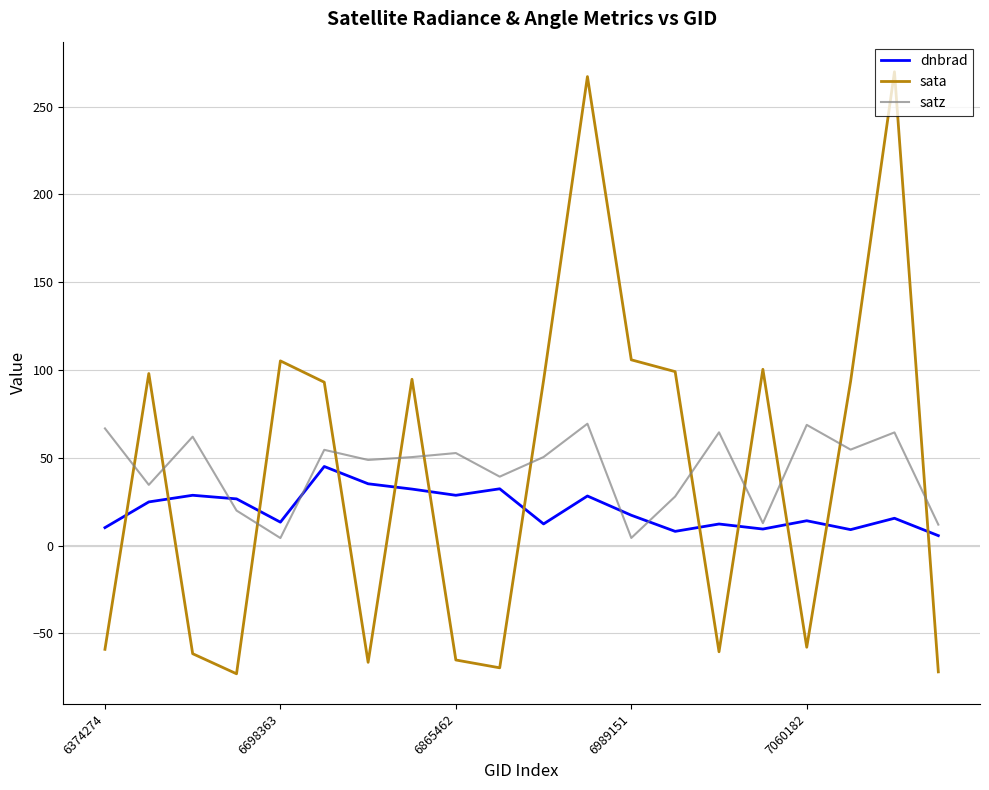

Which series has the widest spread of values?

sata